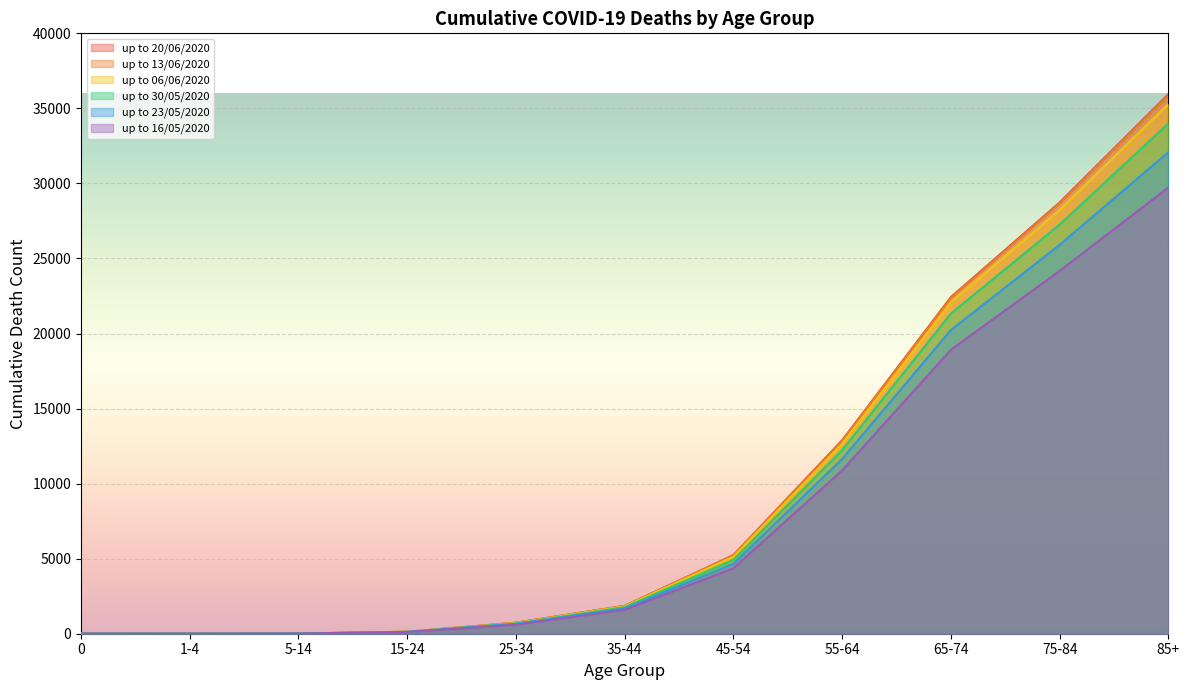

Reading left to right, transcribe all the data shown in this chart.

up to 20/06/2020: 0=9	1-4=6	5-14=13	15-24=132	25-34=732	35-44=1860	45-54=5238	55-64=12895	65-74=22429	75-84=28734	85+=35946
up to 13/06/2020: 0=9	1-4=6	5-14=13	15-24=132	25-34=730	35-44=1853	45-54=5219	55-64=12853	65-74=22370	75-84=28675	85+=35863
up to 06/06/2020: 0=9	1-4=6	5-14=13	15-24=130	25-34=710	35-44=1826	45-54=5124	55-64=12651	65-74=22071	75-84=28227	85+=35291
up to 30/05/2020: 0=8	1-4=5	5-14=13	15-24=128	25-34=687	35-44=1768	45-54=4926	55-64=12235	65-74=21329	75-84=27255	85+=34007
up to 23/05/2020: 0=8	1-4=4	5-14=13	15-24=119	25-34=657	35-44=1686	45-54=4660	55-64=11647	65-74=20233	75-84=25910	85+=32084
up to 16/05/2020: 0=8	1-4=4	5-14=13	15-24=114	25-34=602	35-44=1594	45-54=4364	55-64=10887	65-74=18918	75-84=24173	85+=29730